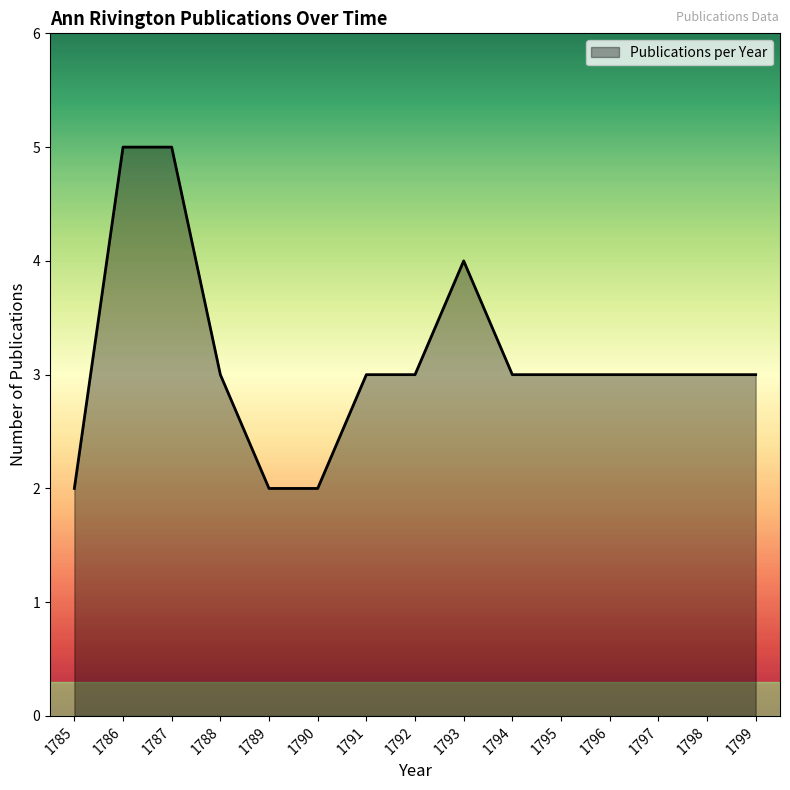

What is the ratio of the value at 1788 to the value at 1792?

1.0